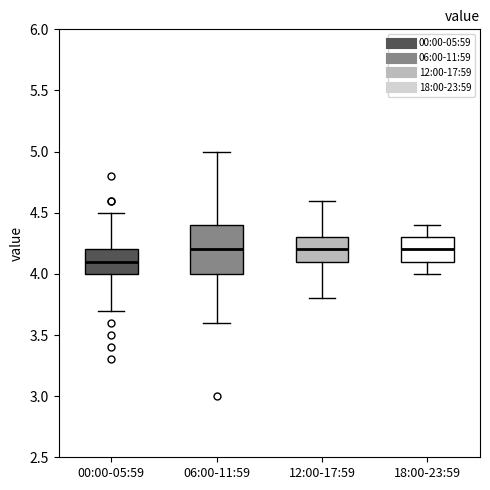

Where does the median line of the box for 00:00-05:59 sit on the y-axis? The values are not printed on the chart, so give them approximately, as read against the axis.

4.1